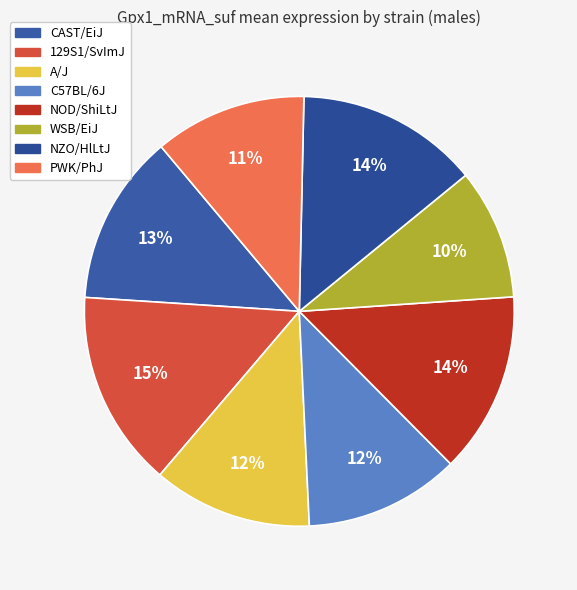

To the nearest percent, what is the combined percentage of PWK/PhJ and CAST/EiJ?

24%